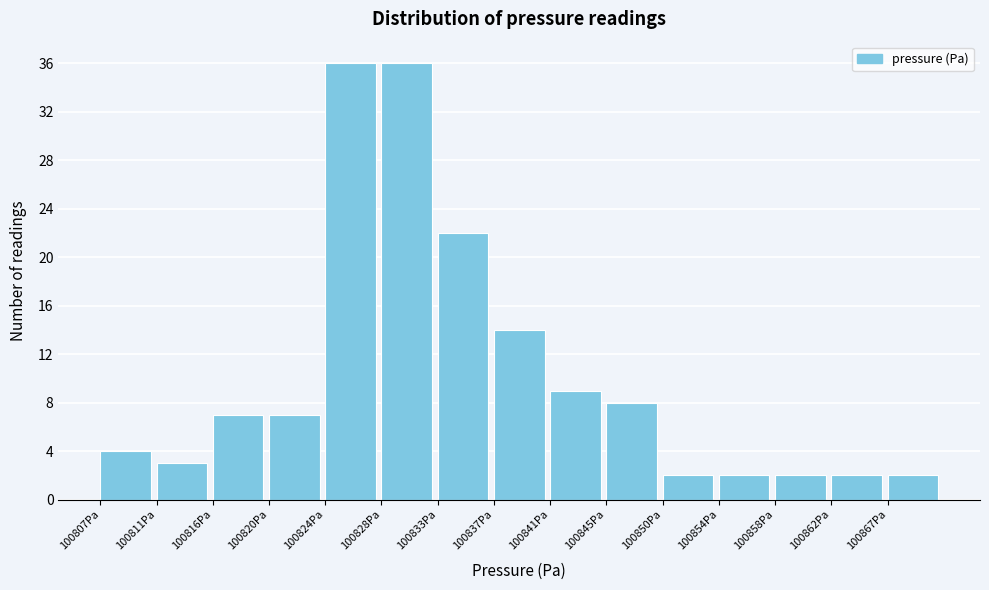

What is the height of the bar covering 100828.5 to 100832.5 on the x-axis? Neither the bar edges nor the heights are printed on the chart, so give them approximately, as read against the axes.

36